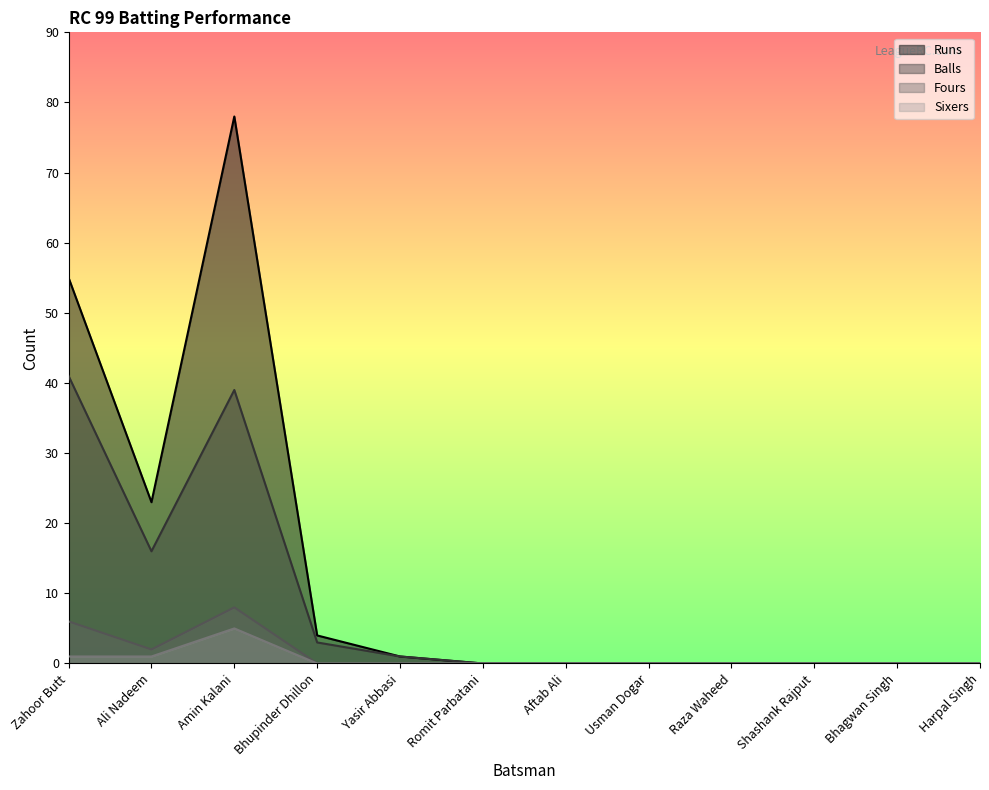

Which has a higher value, Amin Kalani or Yasir Abbasi?

Amin Kalani